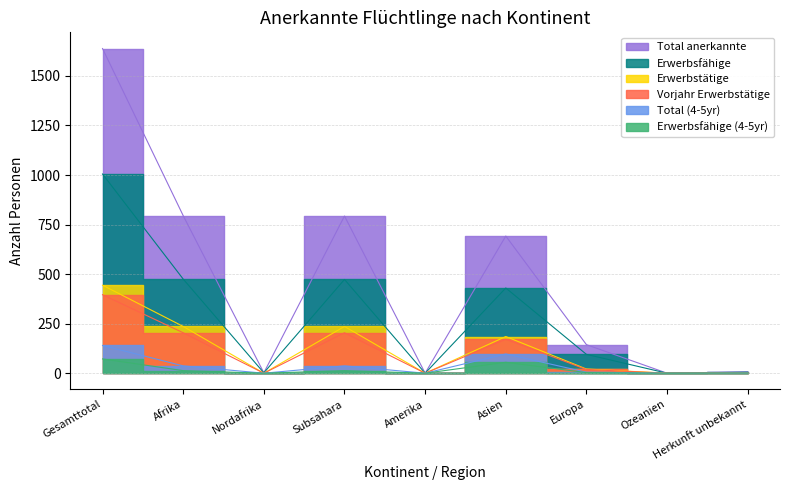

What is the difference between the highest and lowest values at Europa?

141